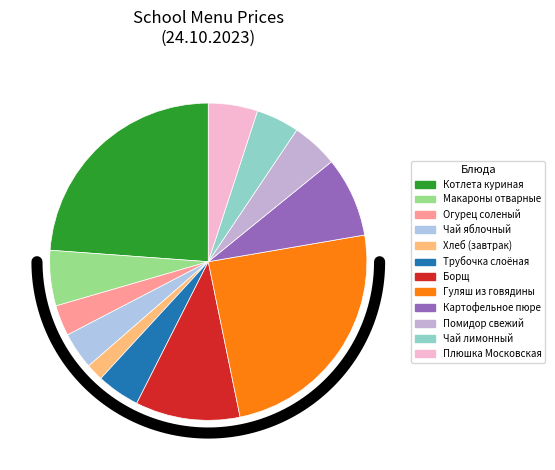

True or false: Гуляш из говядины accounts for 24% of the total.

True